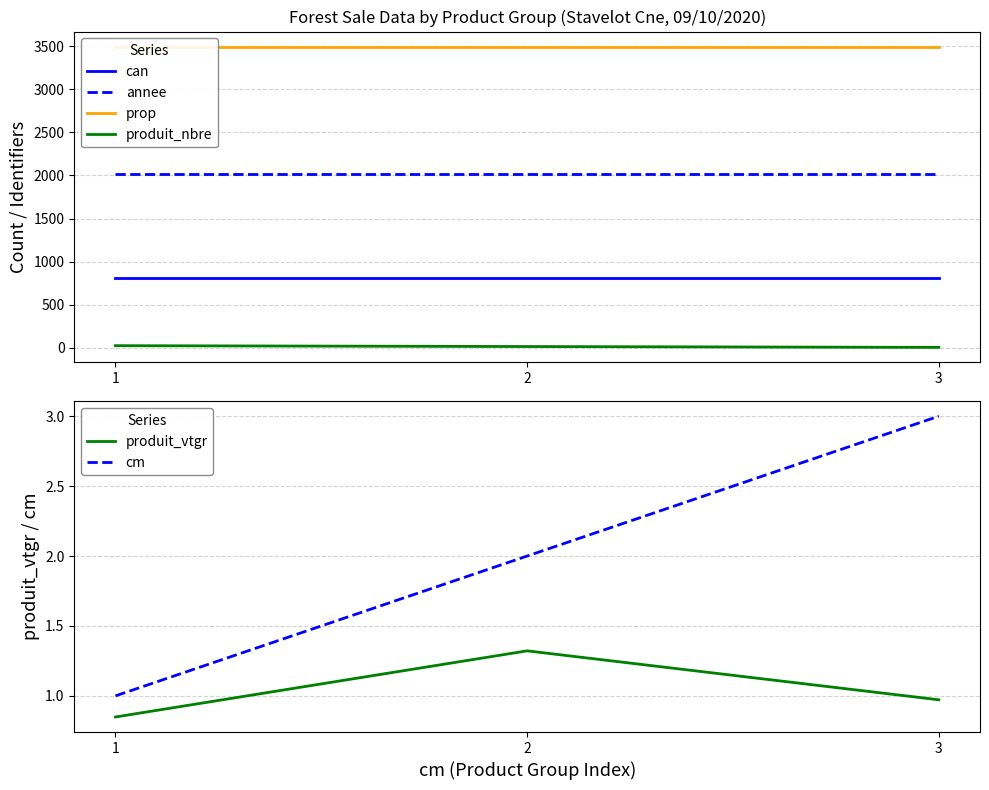

What is the difference between the highest and lowest values at 2?

3494.7